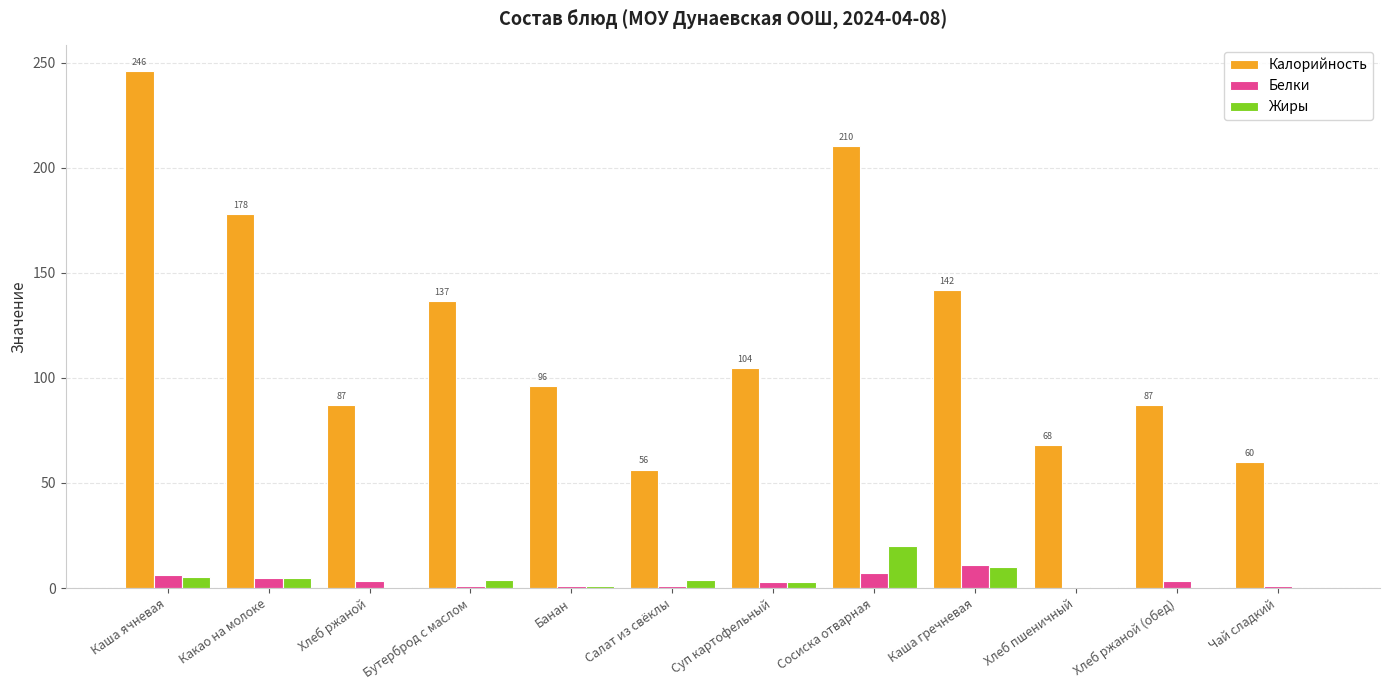

What is the sum of all Жиры values?

52.6